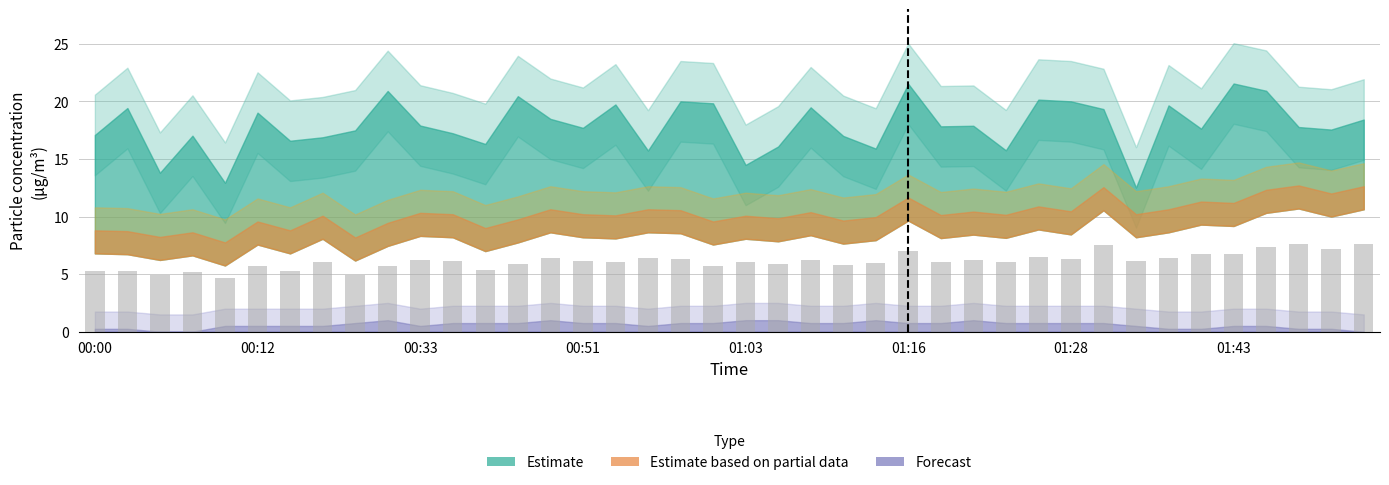

What is the greatest value displayed?

7.6